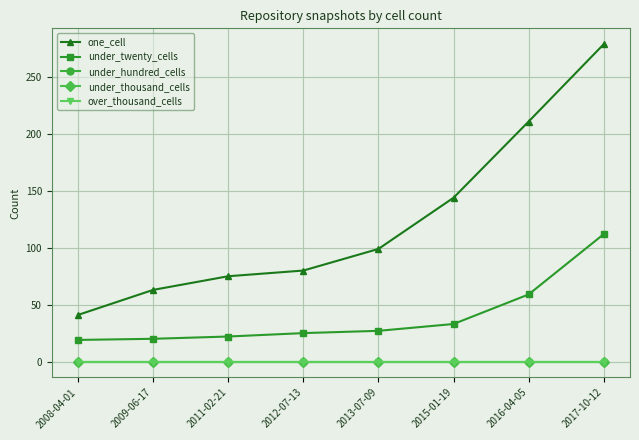

True or false: over_thousand_cells and under_thousand_cells intersect in this chart.

False